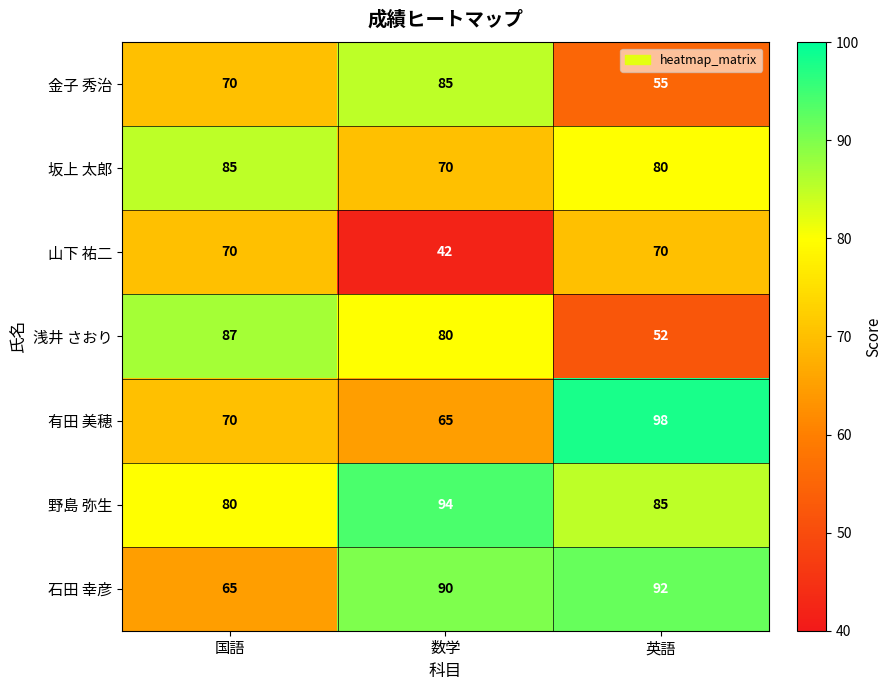

Which label corresponds to the smallest value in the chart?

数学